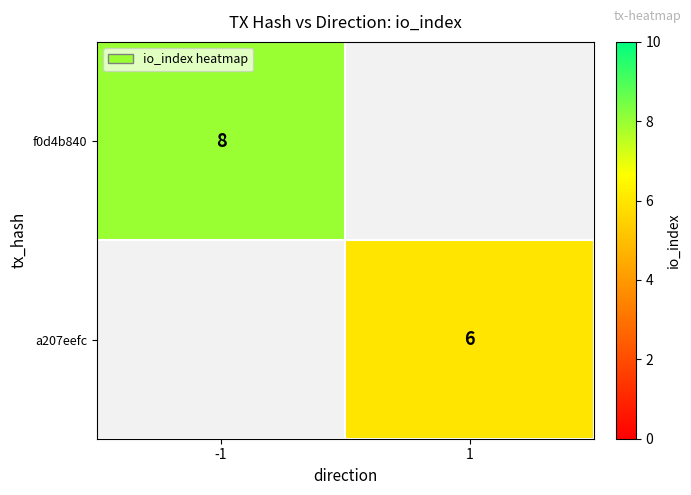

True or false: f0d4b840 has a value of 12 at -1.

False